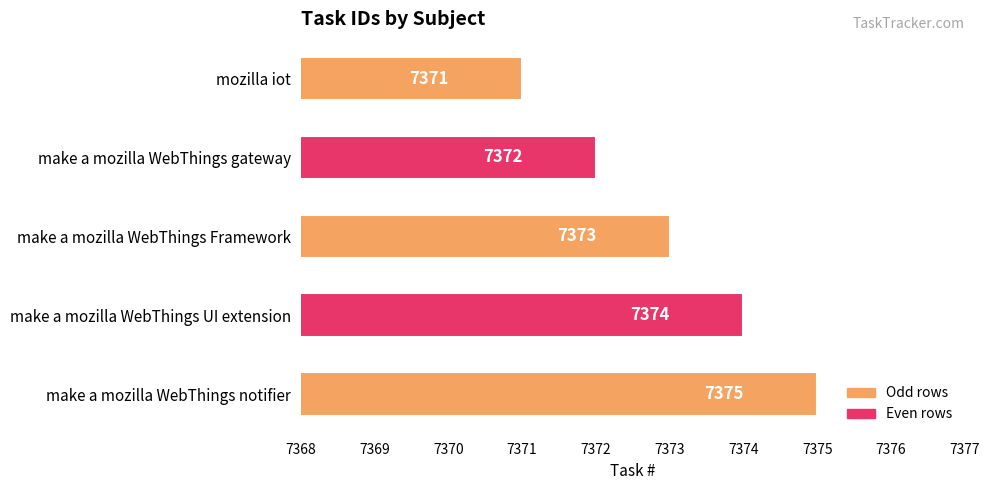

At which label is the value closest to 7373?

make a mozilla WebThings Framework